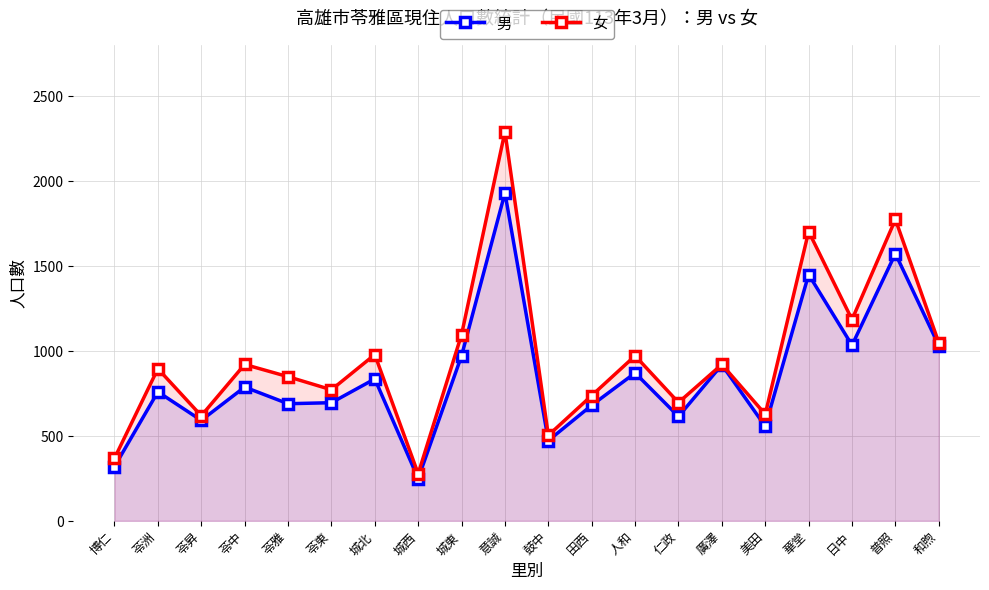

What are all the series names shown in the legend?

男, 女